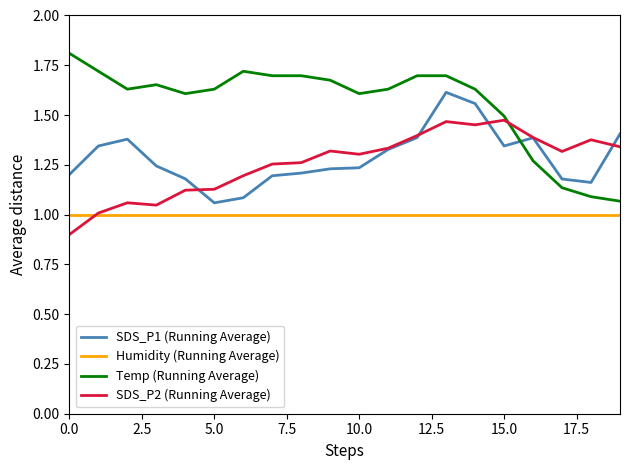

True or false: SDS_P1 (Running Average) and Humidity (Running Average) intersect in this chart.

False